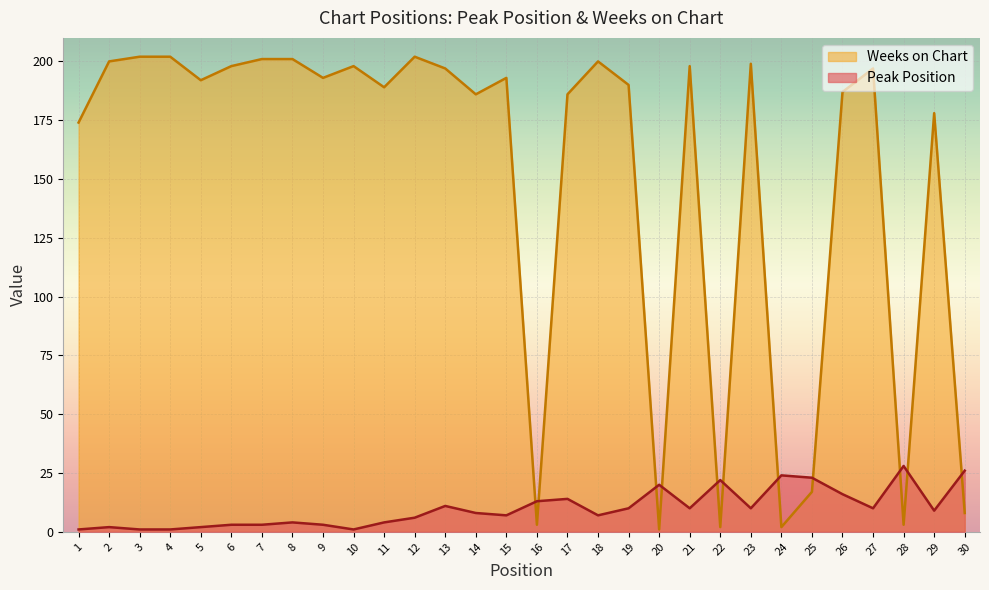

Rank the series at 14 from lowest to highest value.

Peak Position, Weeks on Chart